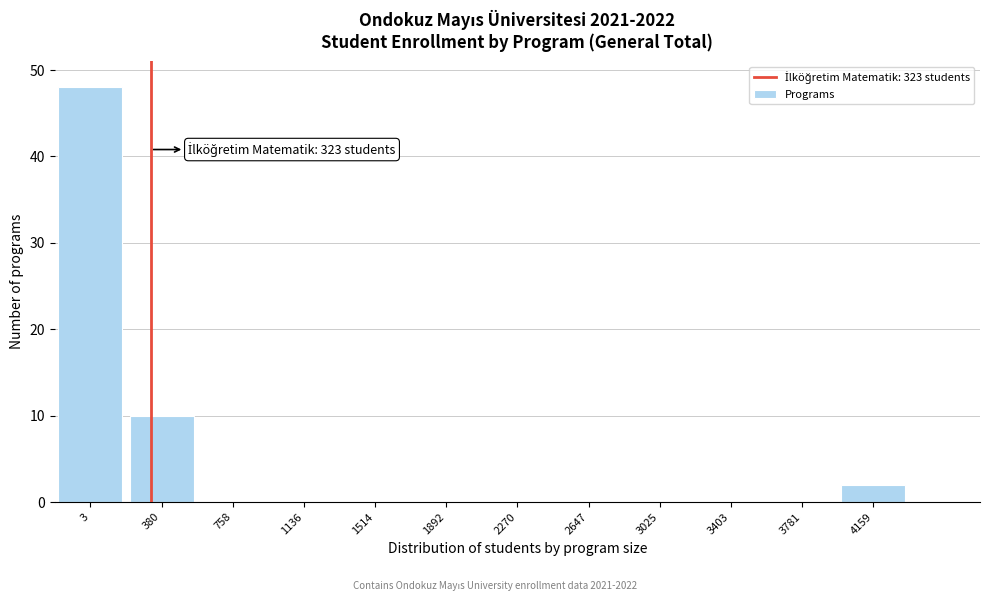

Reading right to left, transcribe all the data shown in this chart.

4159=2	3781=0	3403=0	3025=0	2647=0	2270=0	1892=0	1514=0	1136=0	758=0	380=10	3=48